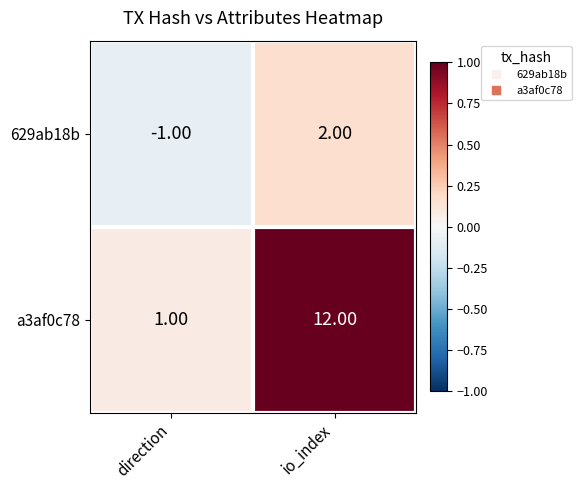

What is the difference between the maximum and minimum values in the a3af0c78 series?

11